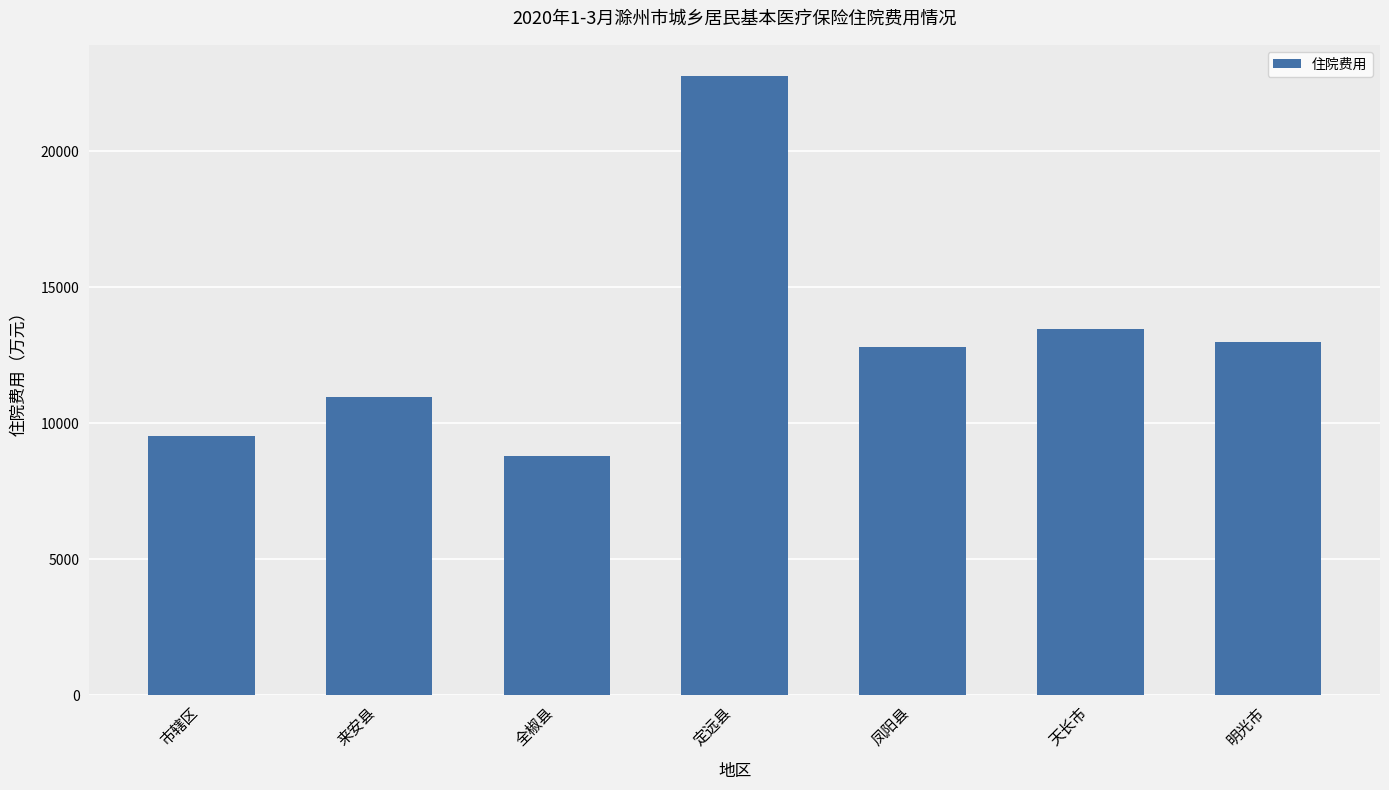

Which has a higher value, 市辖区 or 来安县?

来安县